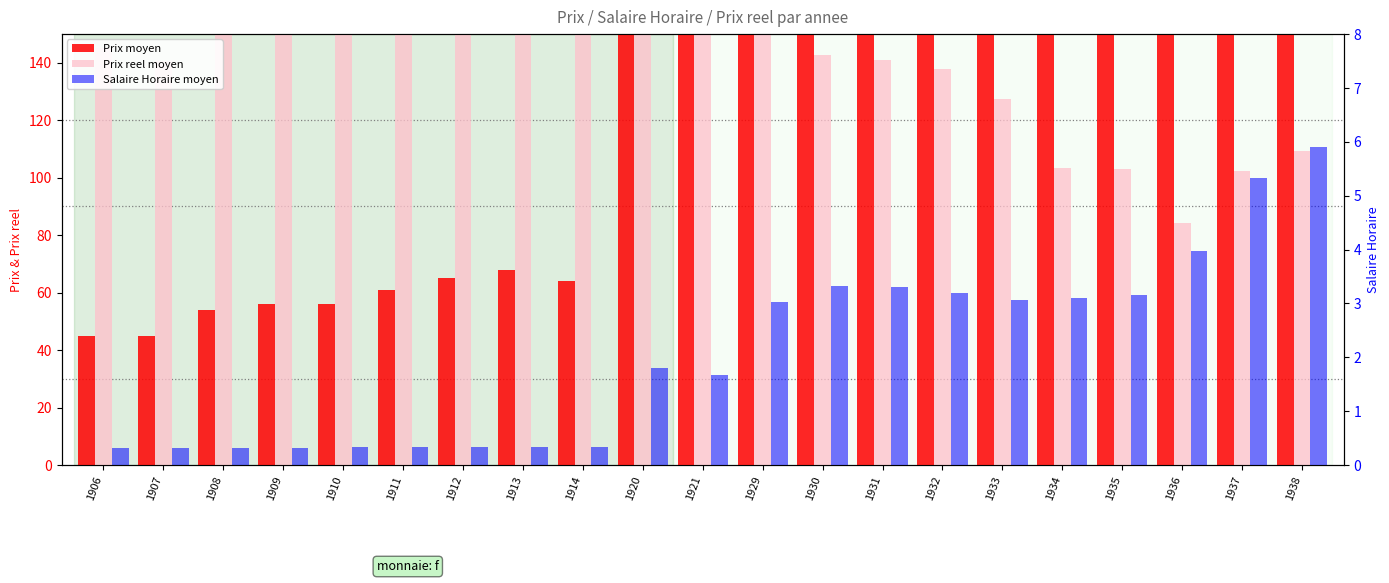

How many bars are there in total?

63